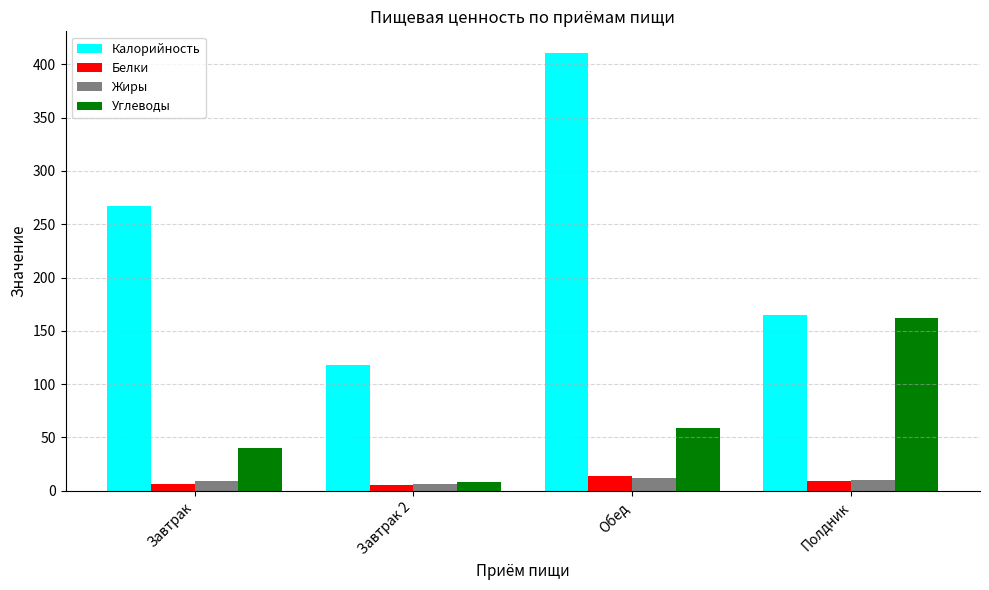

What is the spread (max minus min) of values at Полдник?

156.2